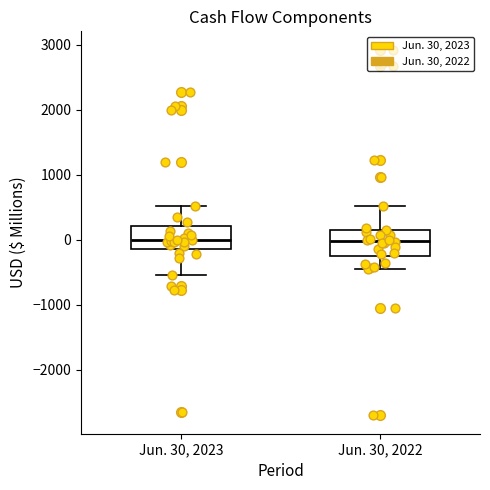

Where does the upper whisker of the box for Jun. 30, 2022 end on the y-axis? The values are not printed on the chart, so give them approximately, as read against the axis.

500